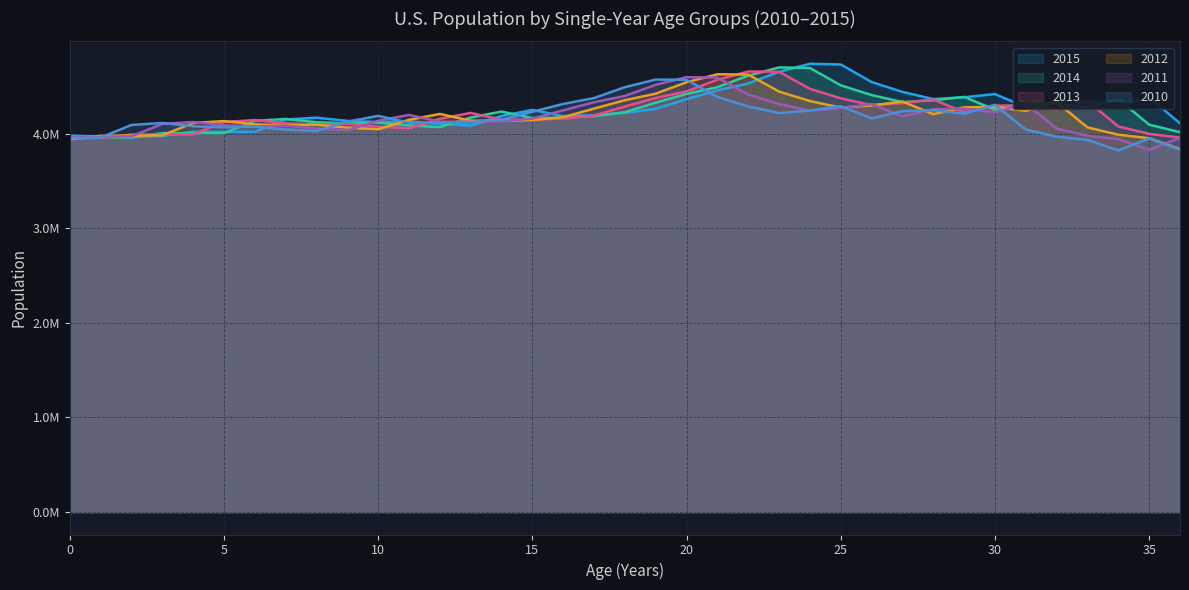

True or false: 2015 and 2014 intersect in this chart.

True